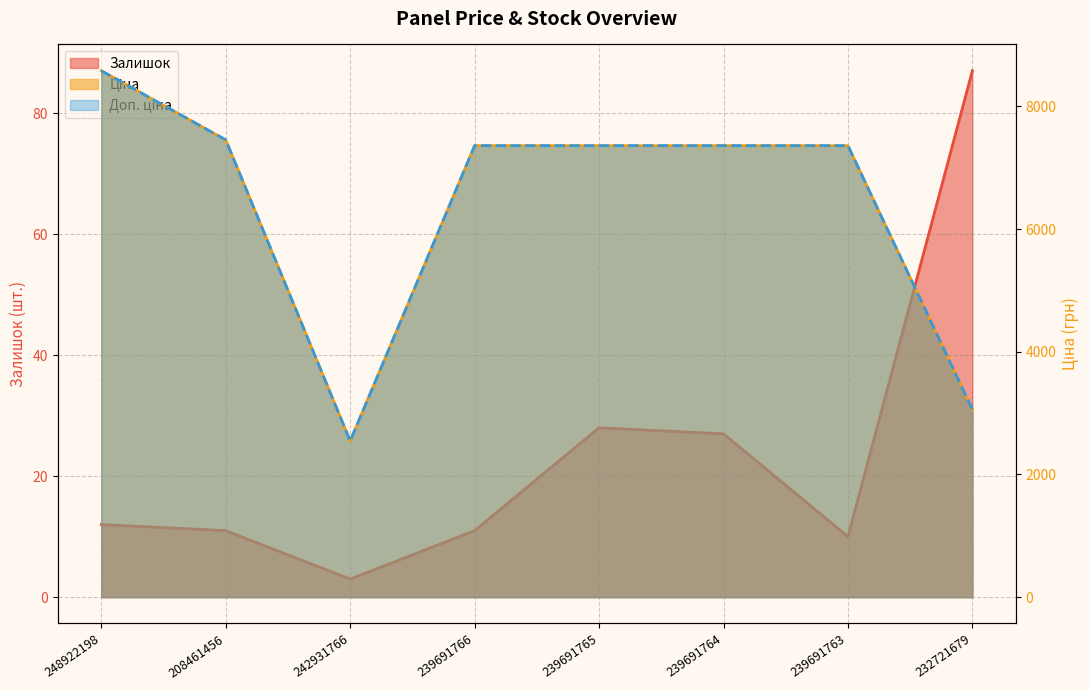

Does the chart display data point markers on the line(s)?

No